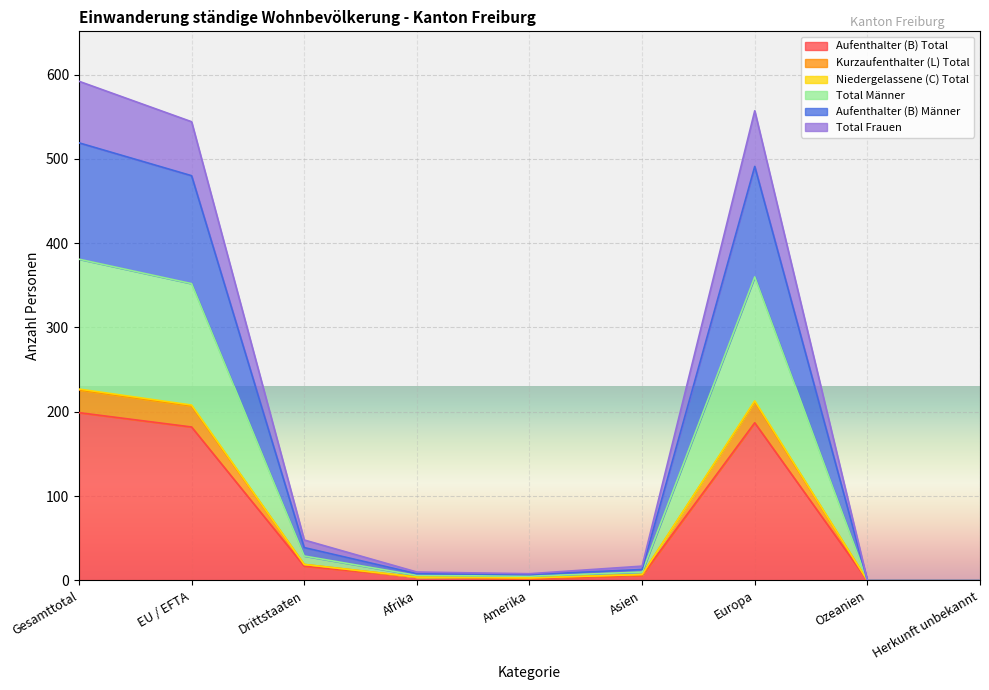

What is the highest value of the Aufenthalter (B) Total series?

199